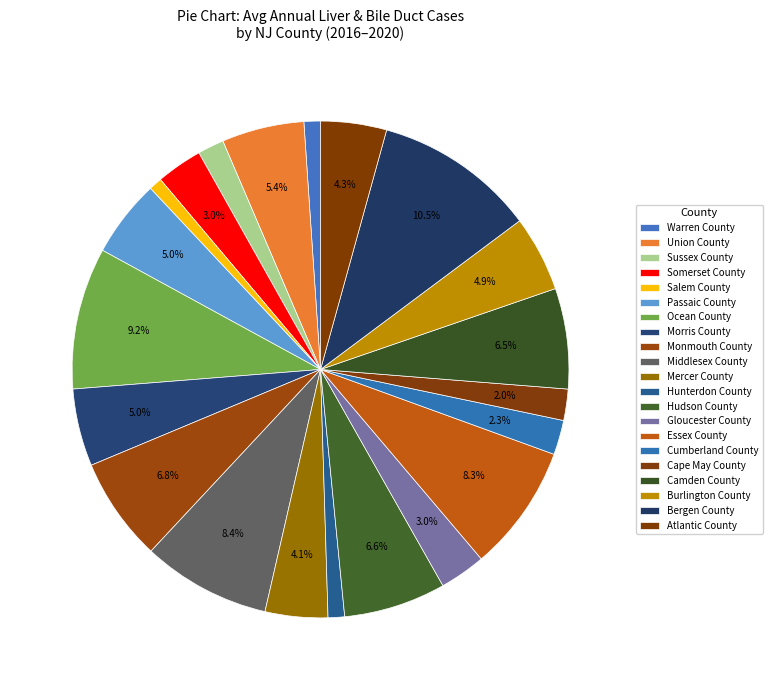

What percentage do Atlantic County and Sussex County together represent?

6.0%